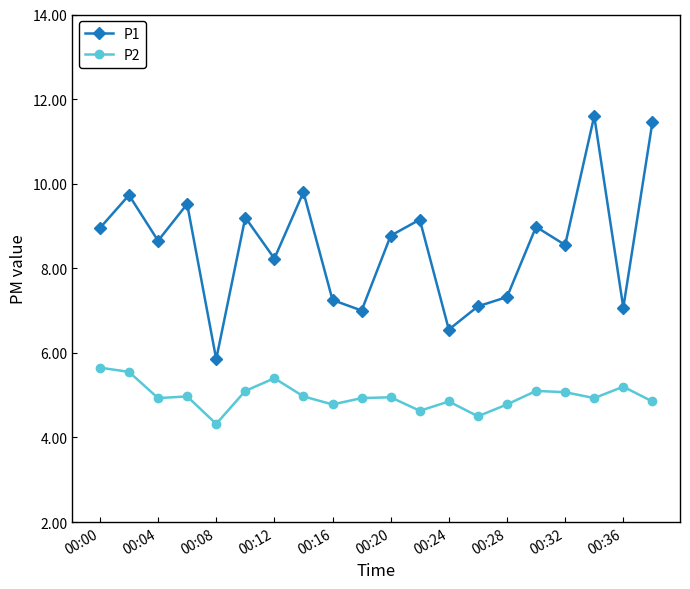

List the series in order of their overall mean, highest first.

P1, P2